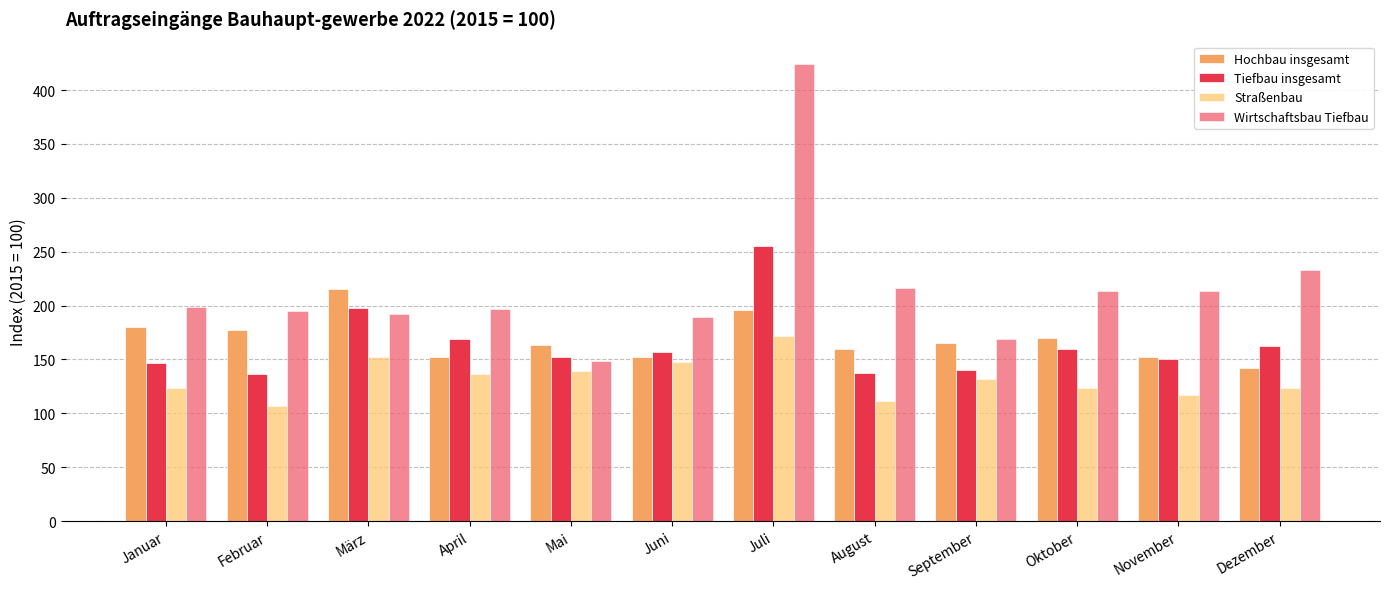

Which series has the widest spread of values?

Wirtschaftsbau Tiefbau